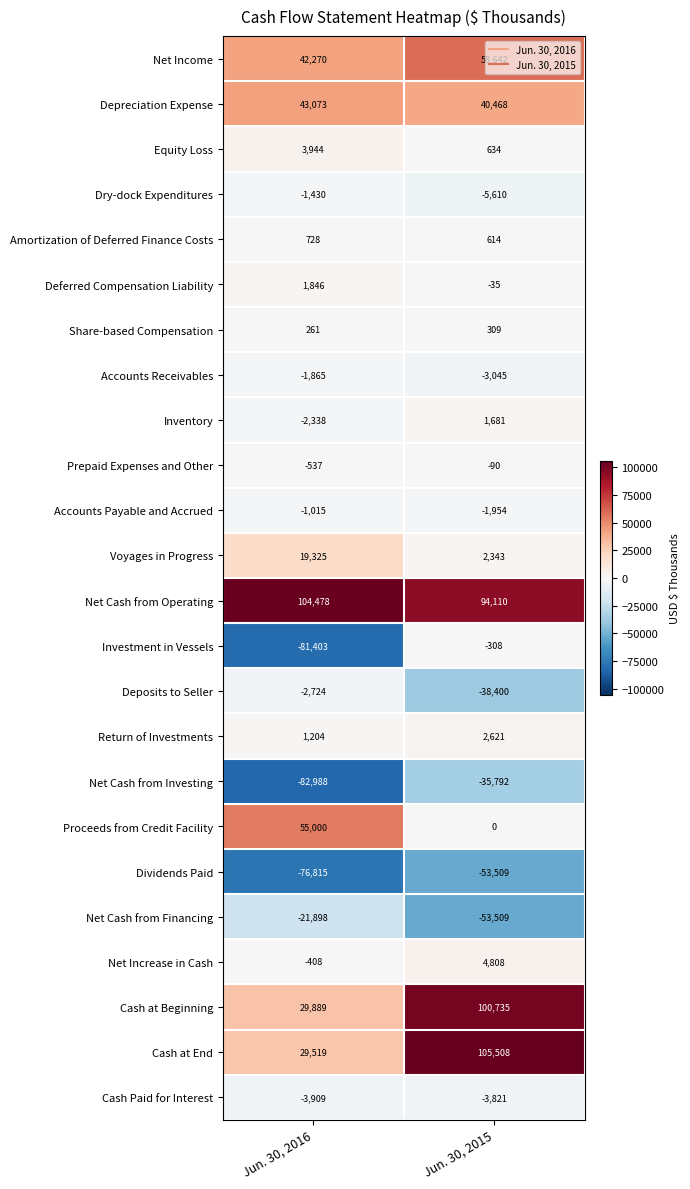

What is the smallest value displayed?

-82988